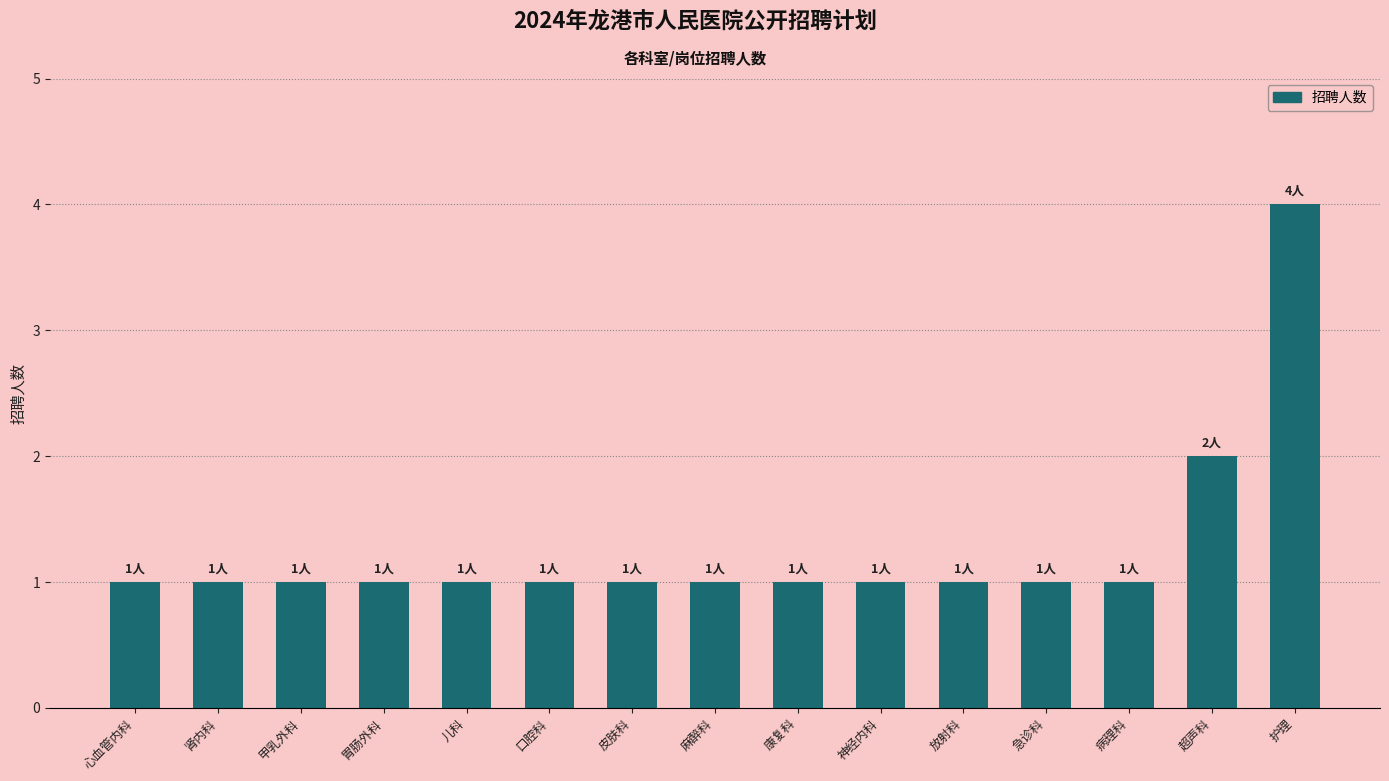

What is the smallest value displayed?

1